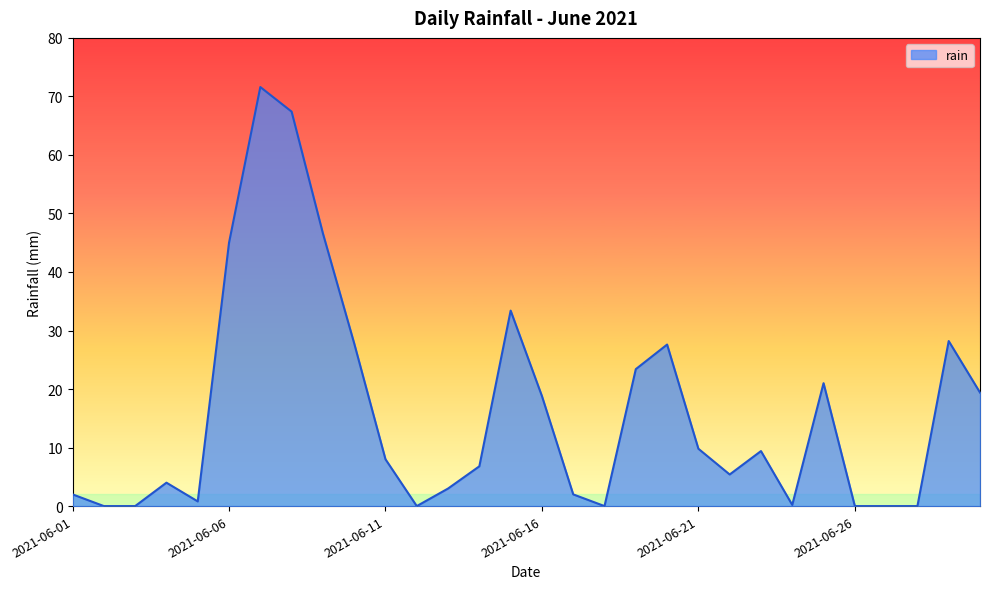

What is the maximum value shown in the chart?

71.6